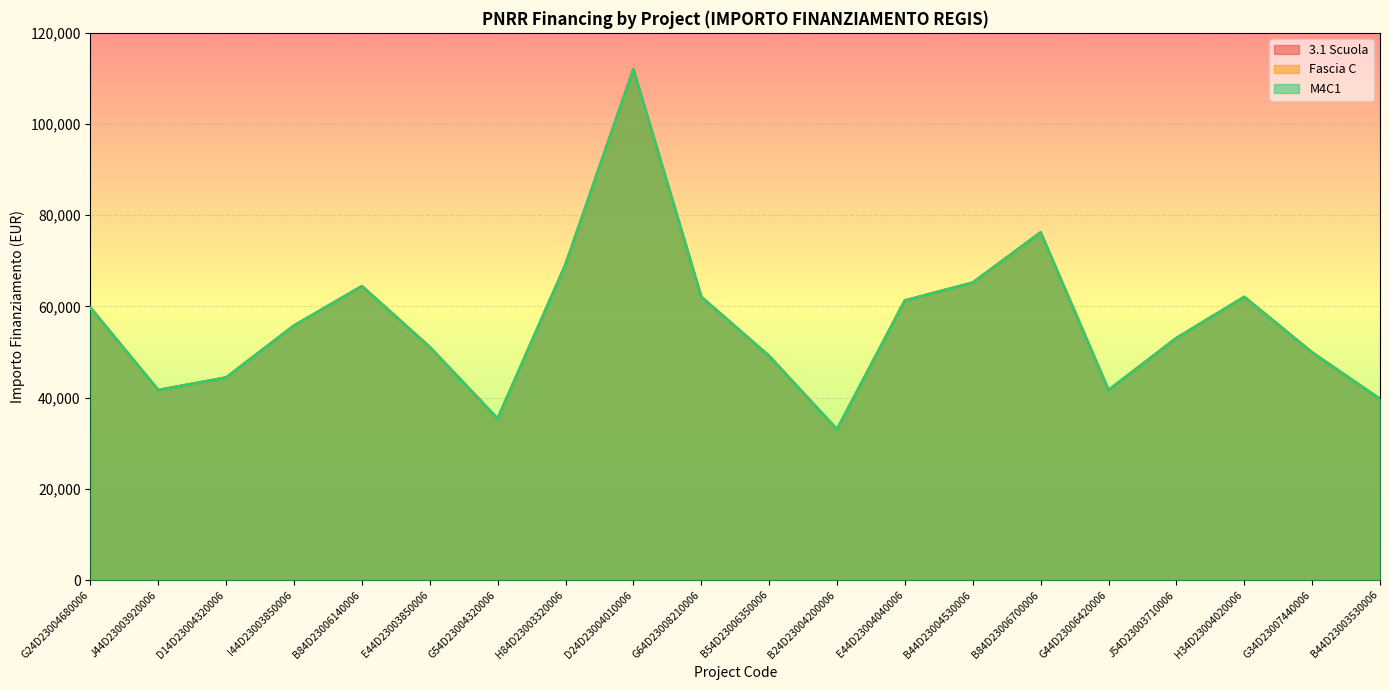

Reading left to right, what are all the values shown in this chart?

3.1 Scuola: G24D23004680006=59706.2	J44D23003920006=41637.2	D14D23004320006=44386.8	I44D23003850006=55778.1	B84D23006140006=64419.8	E44D23003850006=51064.5	G54D23004320006=35352.3	H84D23003320006=69133.5	D24D23004010006=111949.1	G64D23008210006=62063.0	B54D23006350006=49100.5	B24D23004200006=32995.5	E44D23004040006=61277.4	B44D23004530006=65205.4	B84D23006700006=76203.9	G44D23006420006=41637.2	J54D23003710006=53028.5	H34D23004020006=62063.0	G34D23007440006=49886.1	B44D23003530006=39673.2
Fascia C: G24D23004680006=59706.2	J44D23003920006=41637.2	D14D23004320006=44386.8	I44D23003850006=55778.1	B84D23006140006=64419.8	E44D23003850006=51064.5	G54D23004320006=35352.3	H84D23003320006=69133.5	D24D23004010006=111949.1	G64D23008210006=62063.0	B54D23006350006=49100.5	B24D23004200006=32995.5	E44D23004040006=61277.4	B44D23004530006=65205.4	B84D23006700006=76203.9	G44D23006420006=41637.2	J54D23003710006=53028.5	H34D23004020006=62063.0	G34D23007440006=49886.1	B44D23003530006=39673.2
M4C1: G24D23004680006=59706.2	J44D23003920006=41637.2	D14D23004320006=44386.8	I44D23003850006=55778.1	B84D23006140006=64419.8	E44D23003850006=51064.5	G54D23004320006=35352.3	H84D23003320006=69133.5	D24D23004010006=111949.1	G64D23008210006=62063.0	B54D23006350006=49100.5	B24D23004200006=32995.5	E44D23004040006=61277.4	B44D23004530006=65205.4	B84D23006700006=76203.9	G44D23006420006=41637.2	J54D23003710006=53028.5	H34D23004020006=62063.0	G34D23007440006=49886.1	B44D23003530006=39673.2